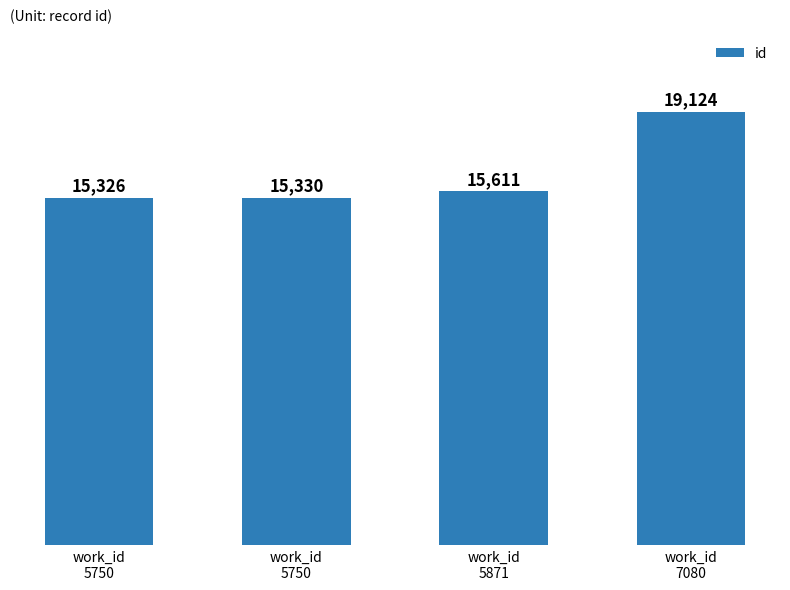

Does the chart contain any negative values?

No